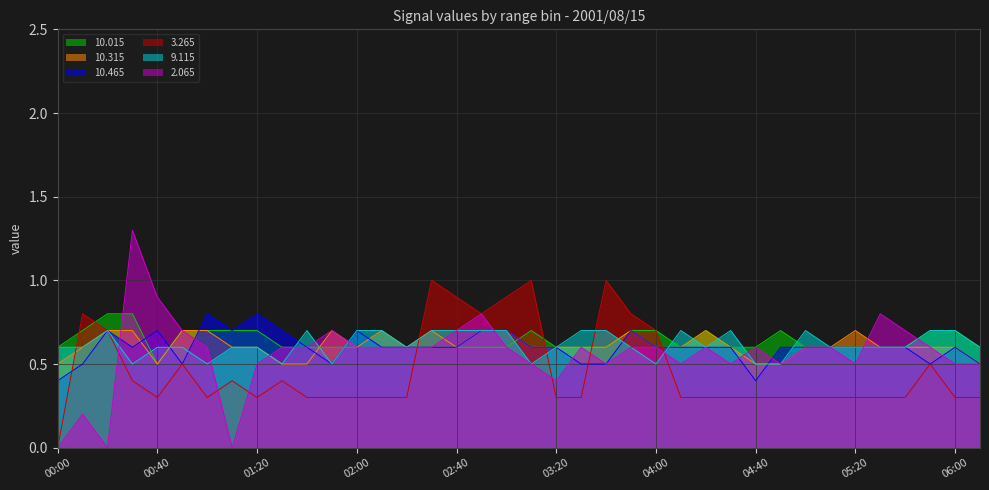

Is the value of 10.015 at 03:40 greater than the value of 10.315 at 04:10?

No